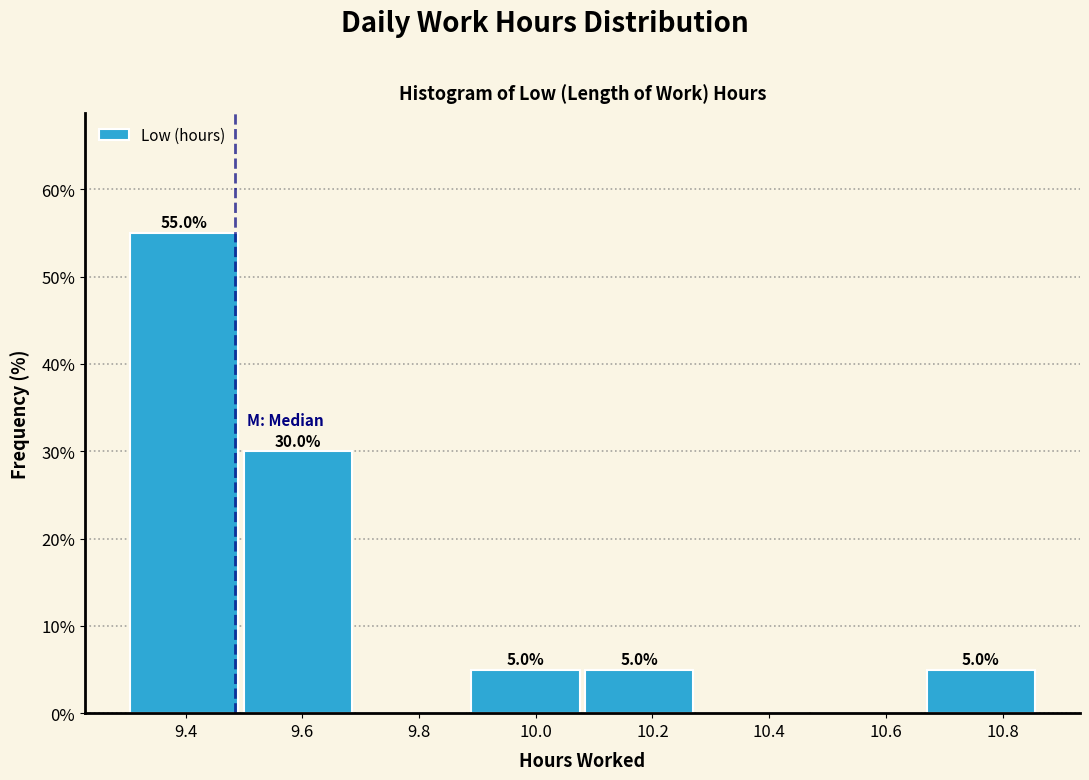

Over which range of the x-axis is the bar tallest?

9.300 to 9.495